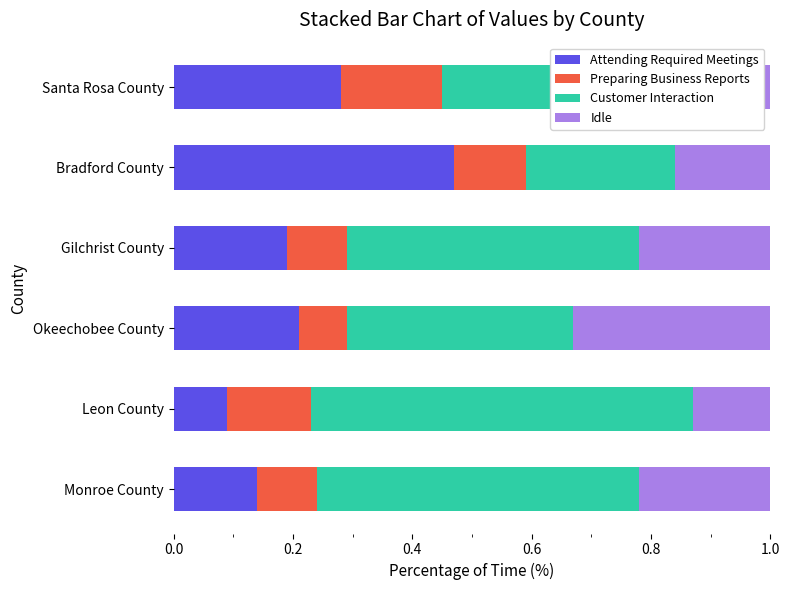

What is the total value across all series at Santa Rosa County?

1.0